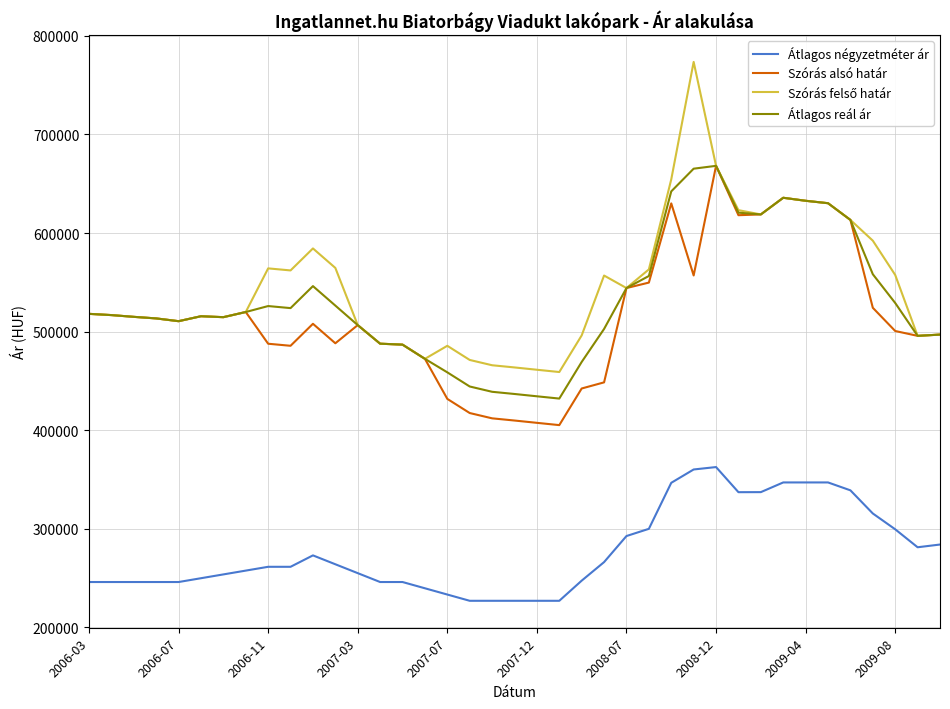

True or false: Szórás alsó határ and Átlagos négyzetméter ár cross at least once.

False